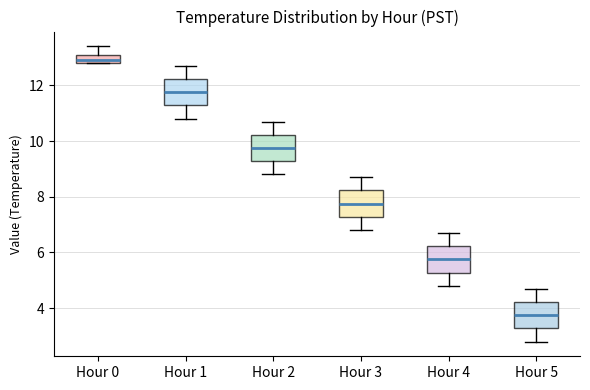

Which box's median line is the lowest?

Hour 5